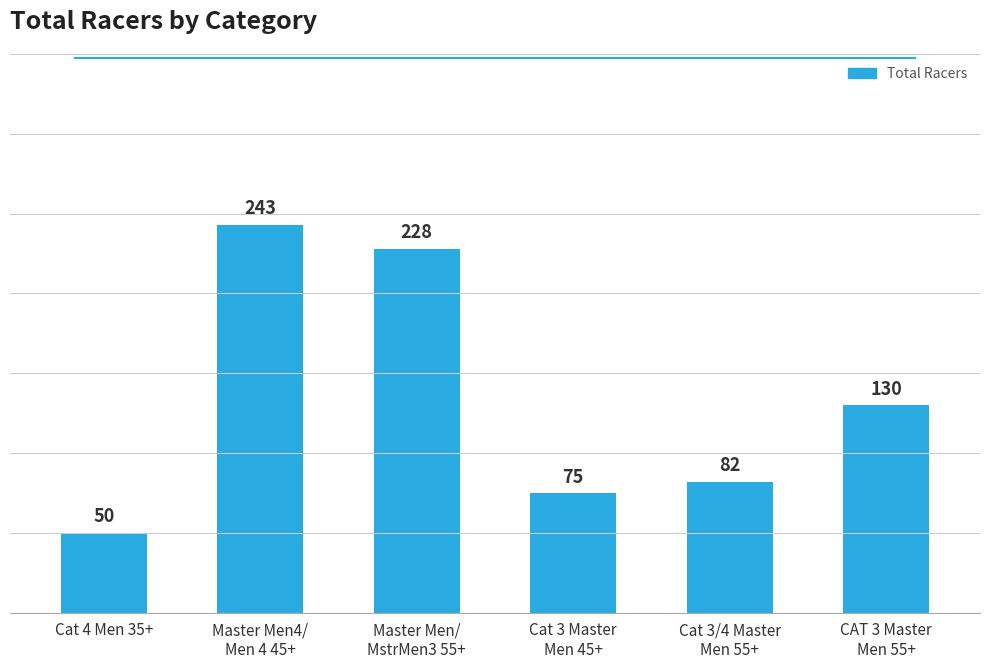

What is the difference between the values at Master Men/
MstrMen3 55+ and Cat 3 Master
Men 45+?

153